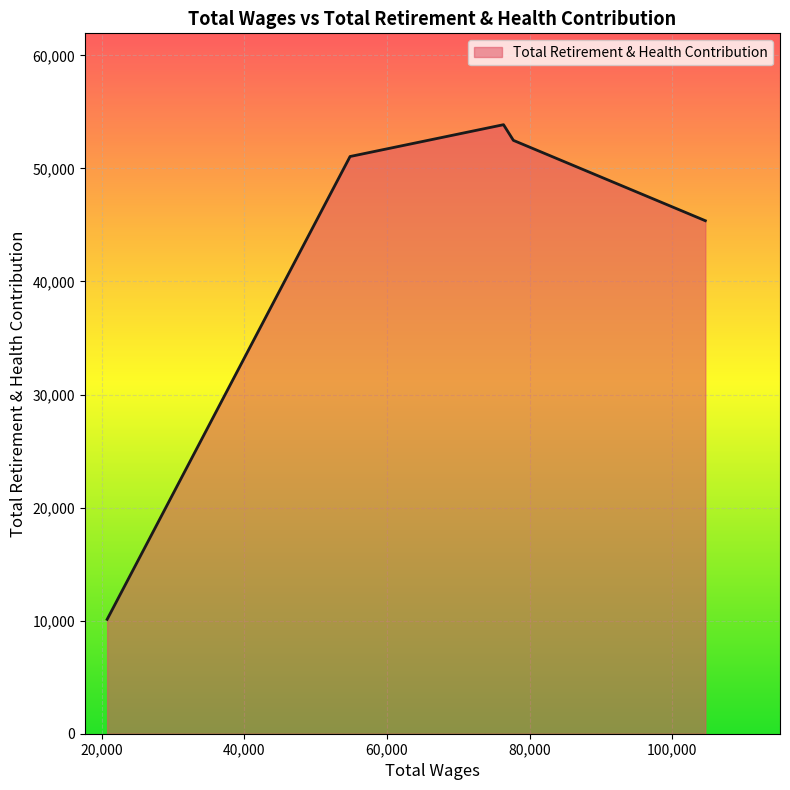

What is the difference between the second highest and minimum values?

42364